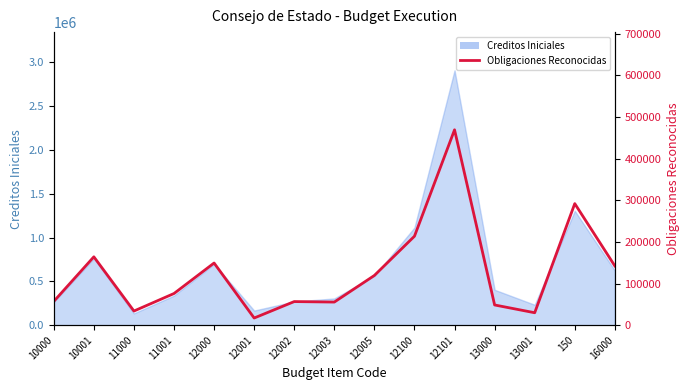

What is the greatest value displayed?

469111.5